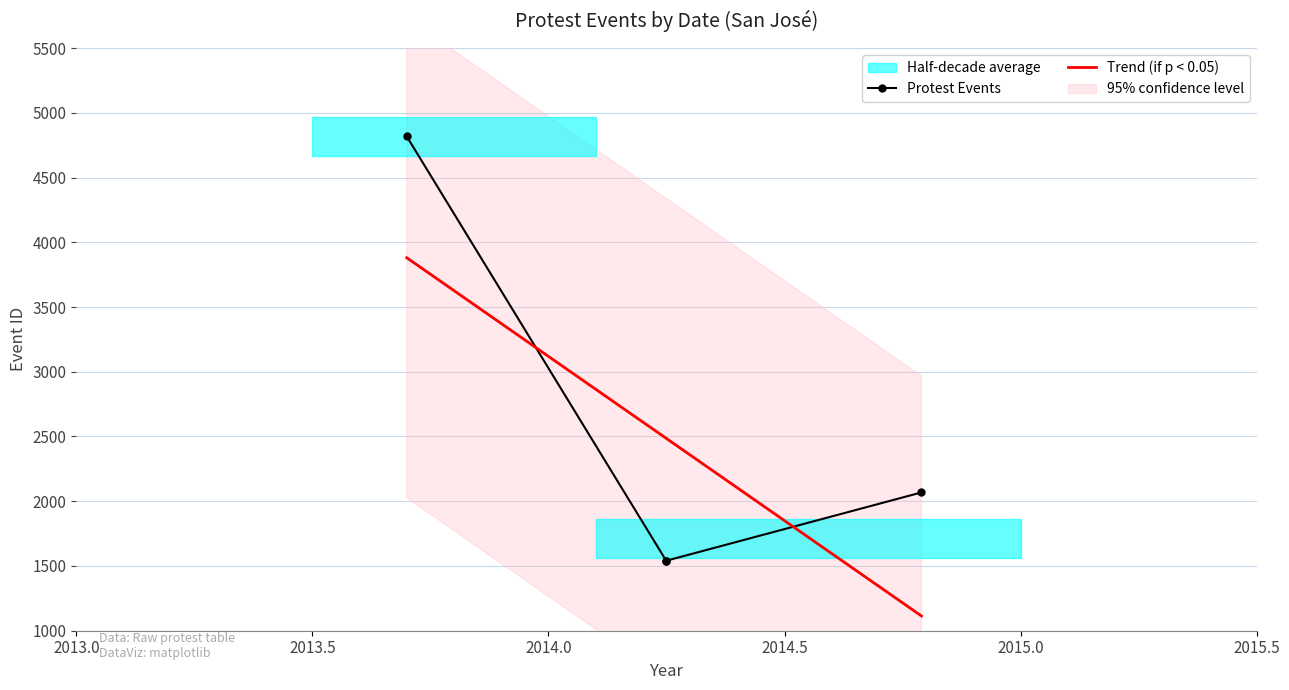

What is the highest value of the Trend (if p < 0.05) series?

3880.3